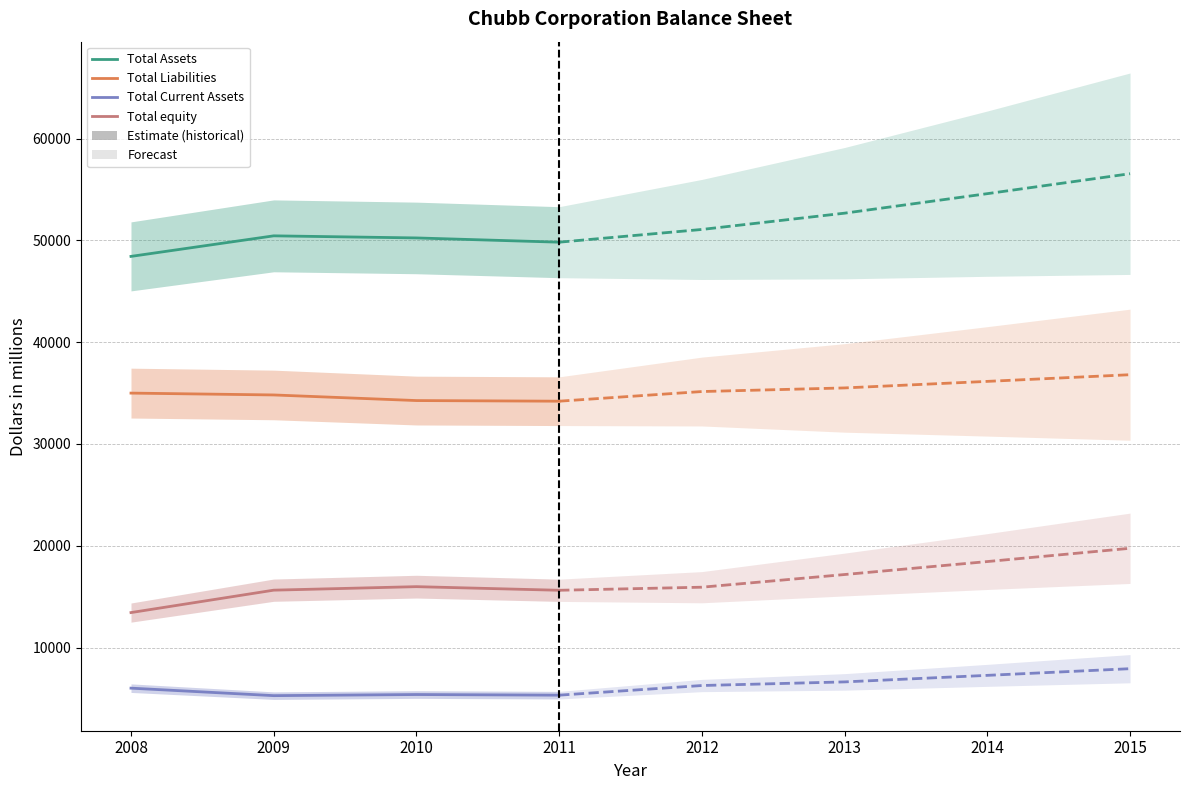

At 2009, list the series in order from largest to smallest.

Total Assets, Total Liabilities, Total equity, Total Current Assets